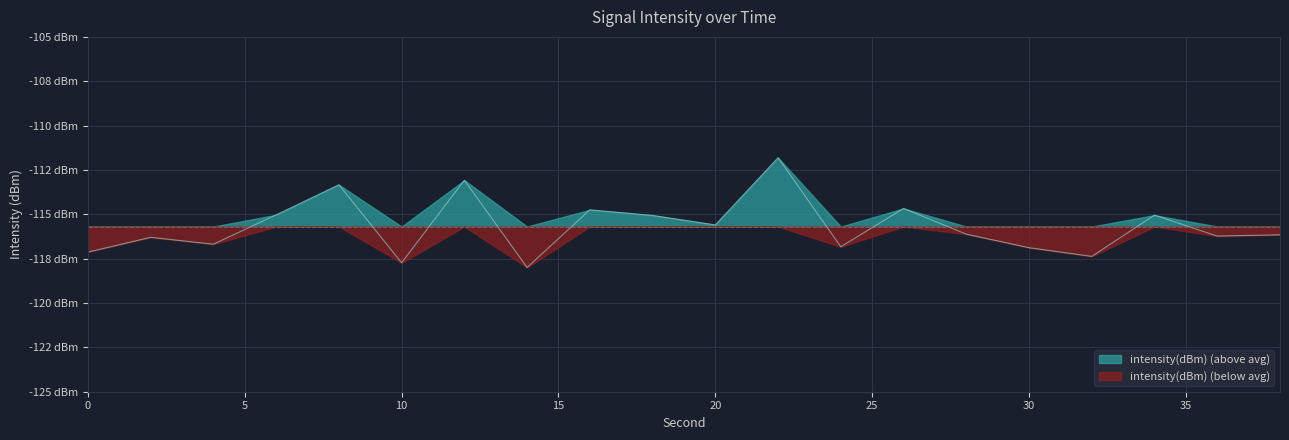

True or false: the data shows -117.7 at 10.

True